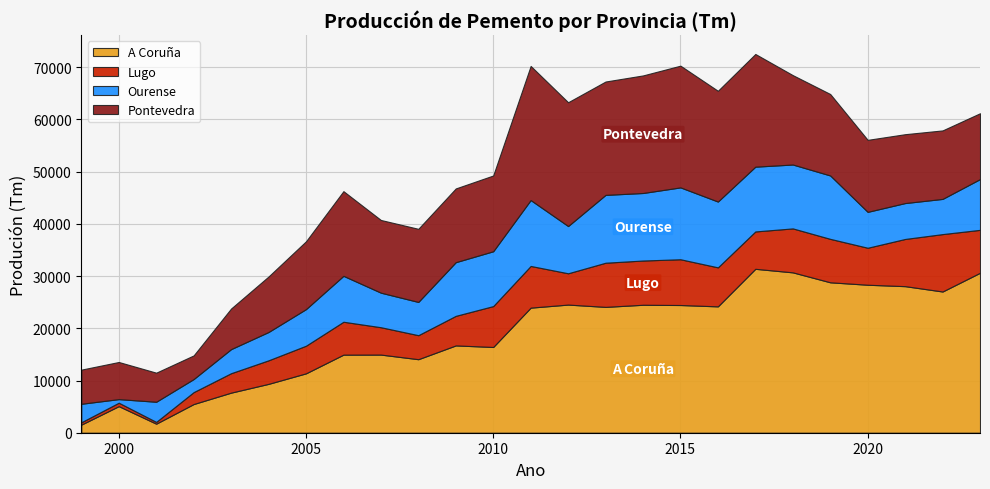

What is the difference between the Ourense values at 24 and 0?

6184